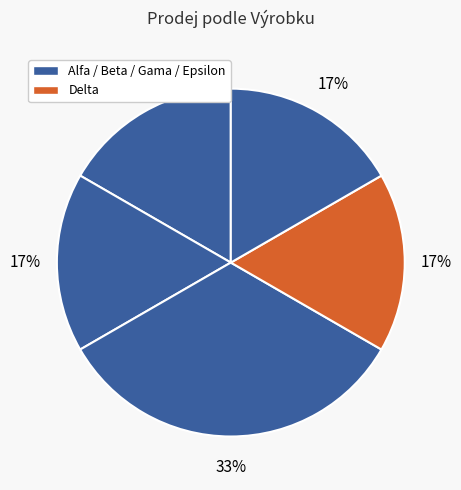

Which slice is the smallest?

Beta